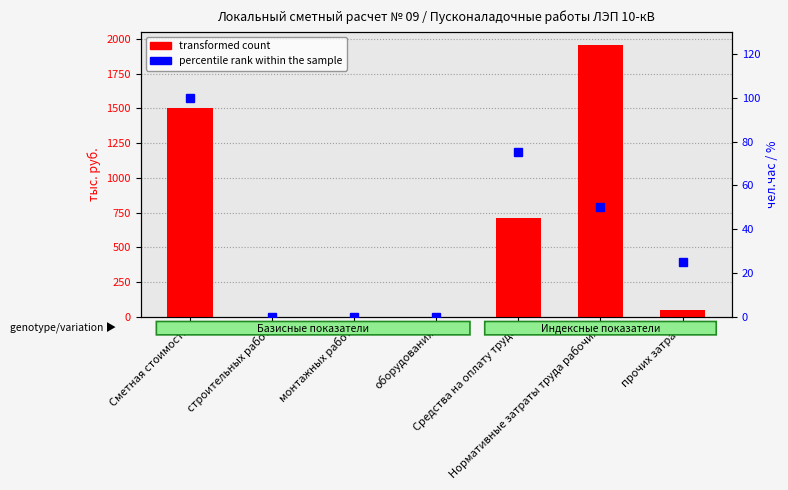

Between строительных работ and Средства на оплату труда, which series saw the biggest shift?

transformed count